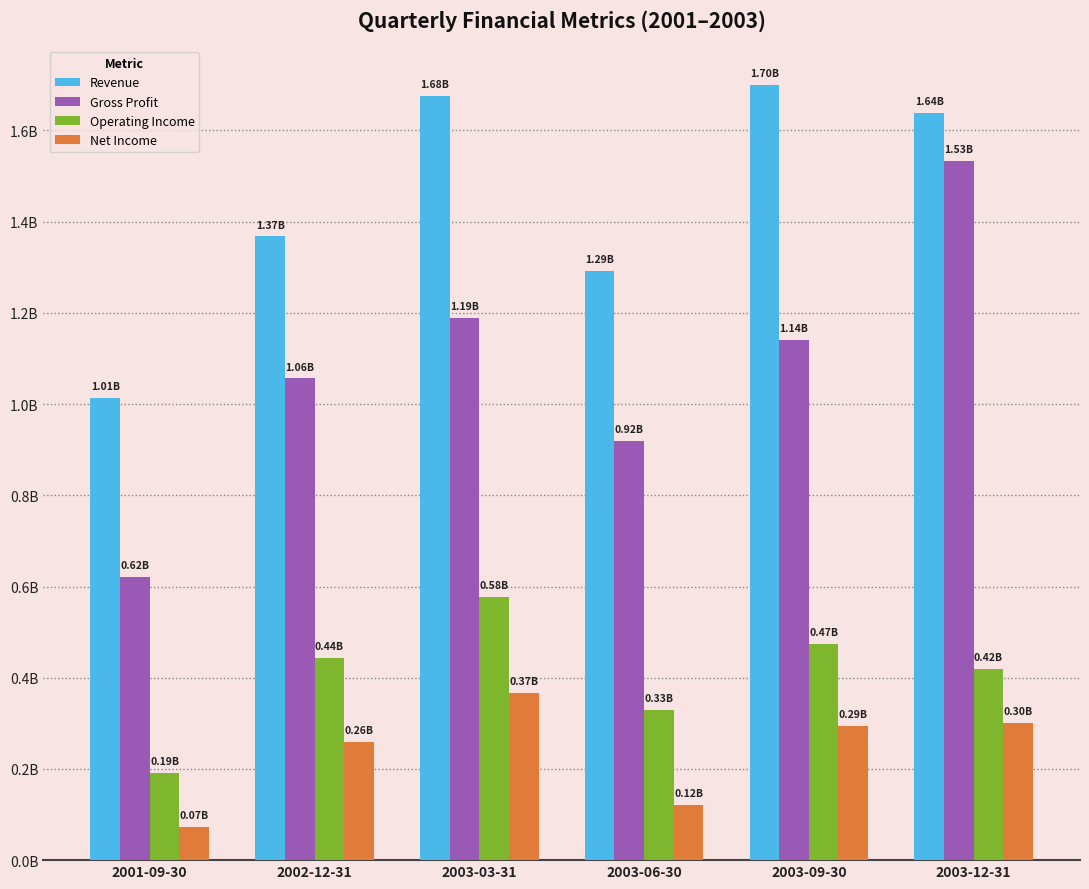

List the series in order of their peak value, lowest first.

Net Income, Operating Income, Gross Profit, Revenue